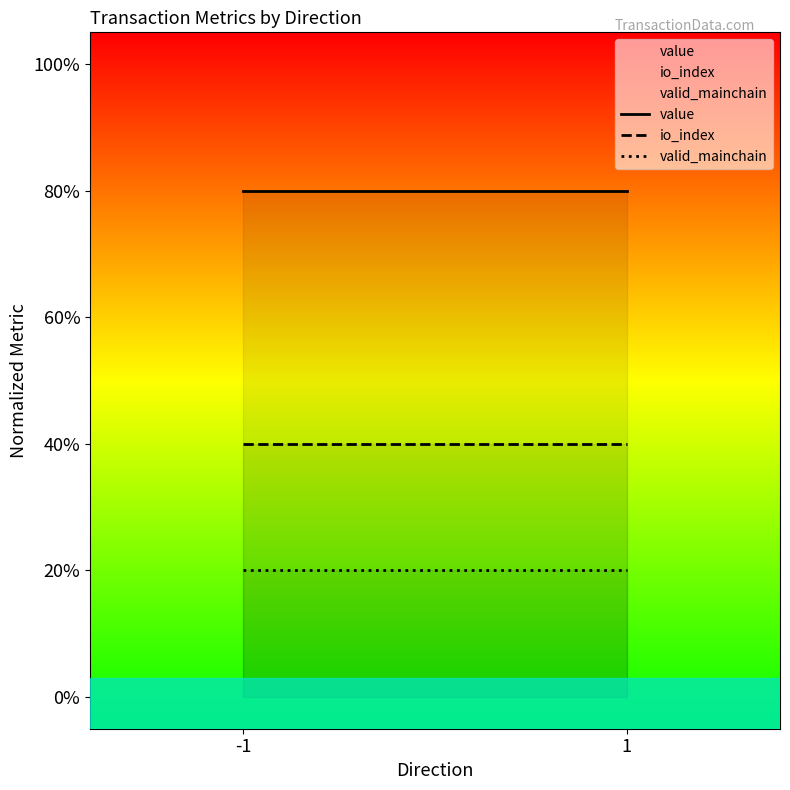

How many lines are shown in the chart?

3